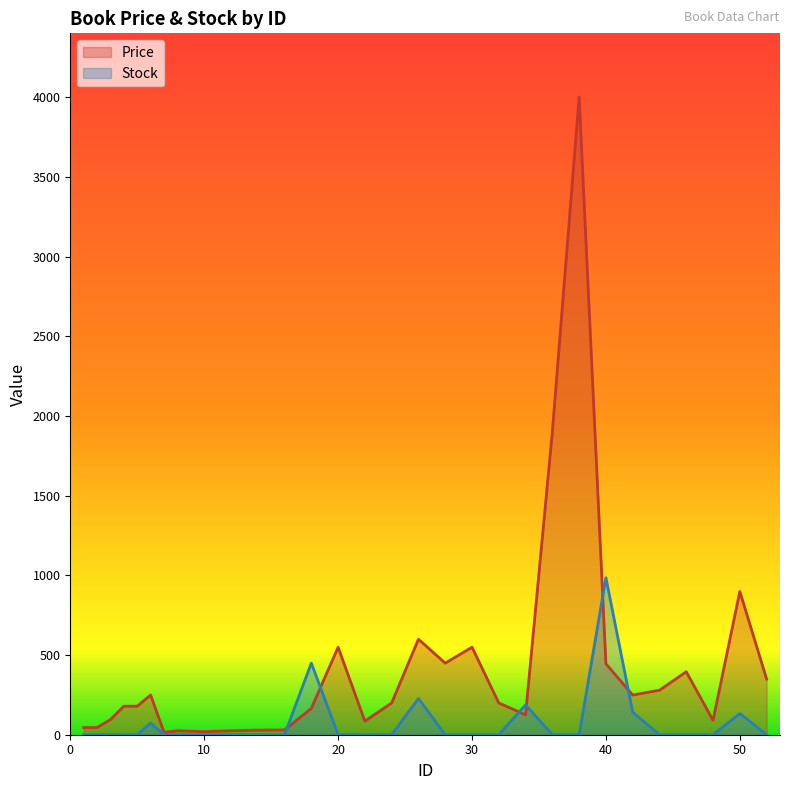

In Price, how many points are higher than both neighbors (excluding endpoints)?

8